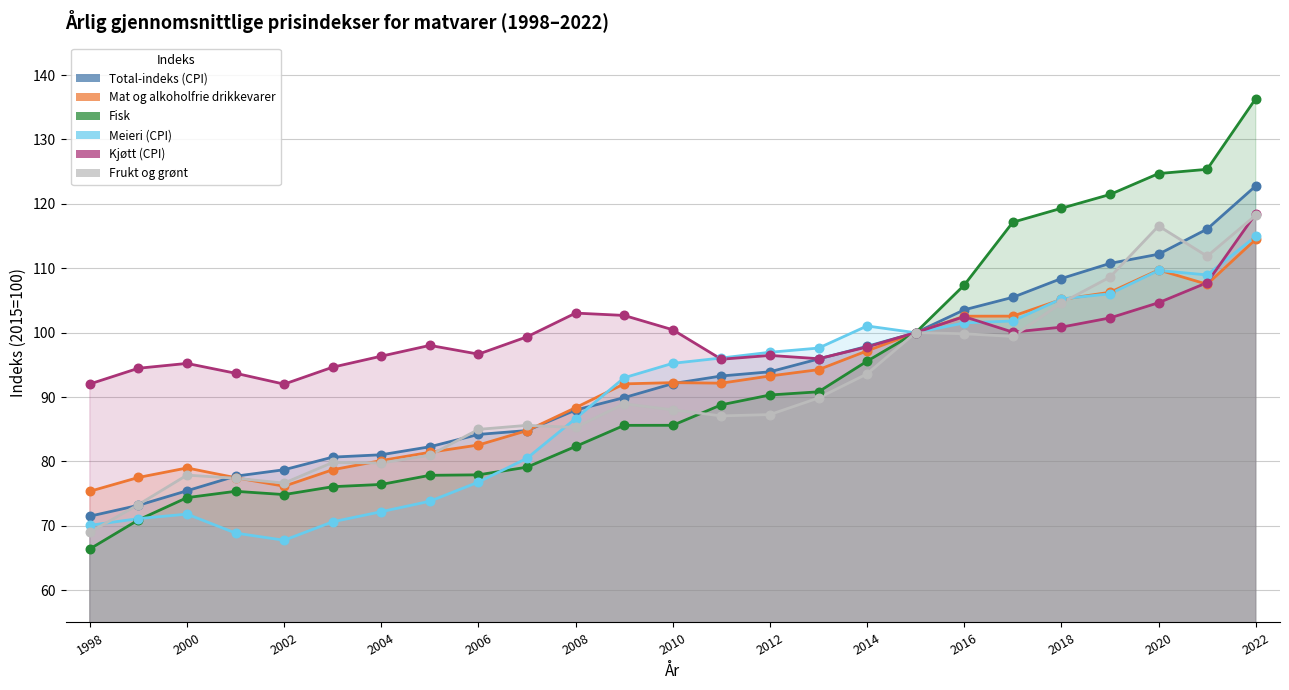

At which category is the sum across all series the highest?

2022